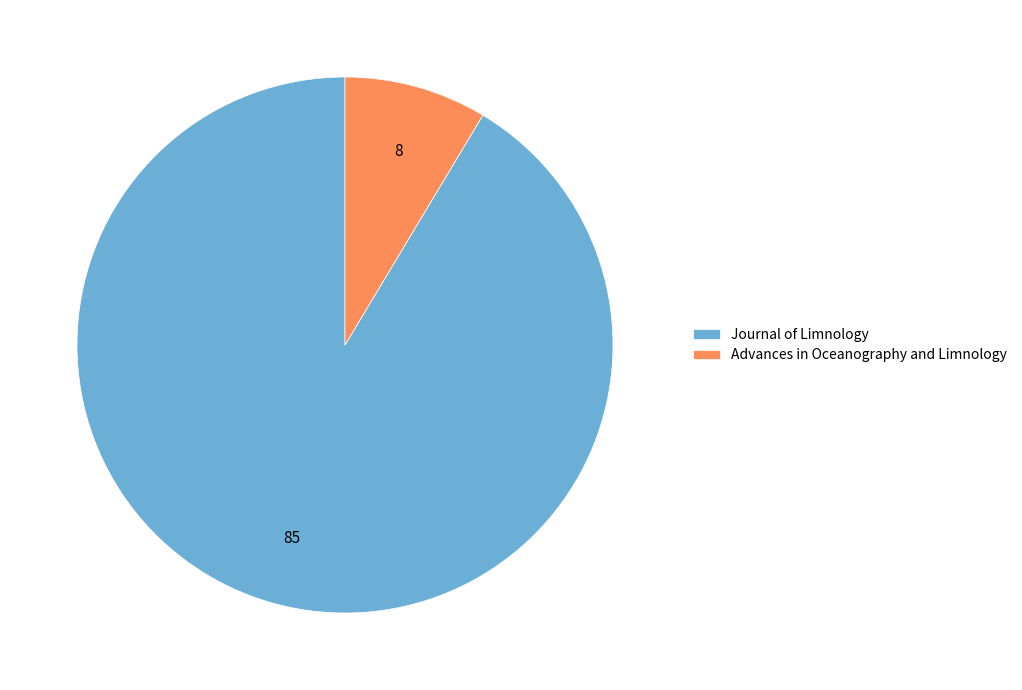

Which has a higher value, Journal of Limnology or Advances in Oceanography and Limnology?

Journal of Limnology